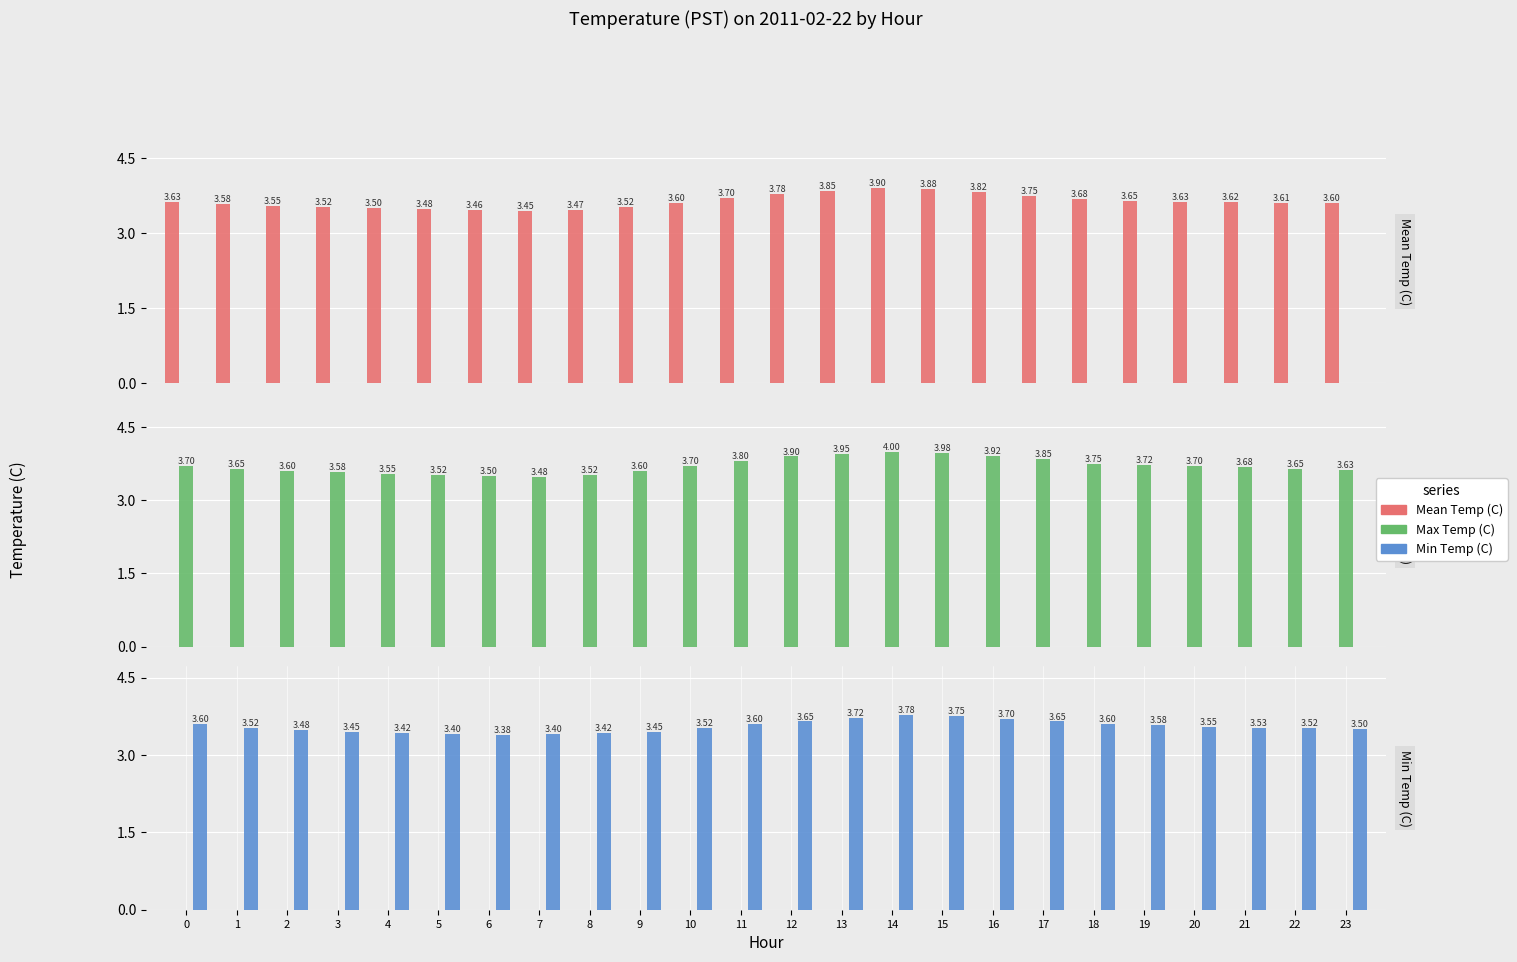

Which category has the highest value in the Min Temp (C) series?

14